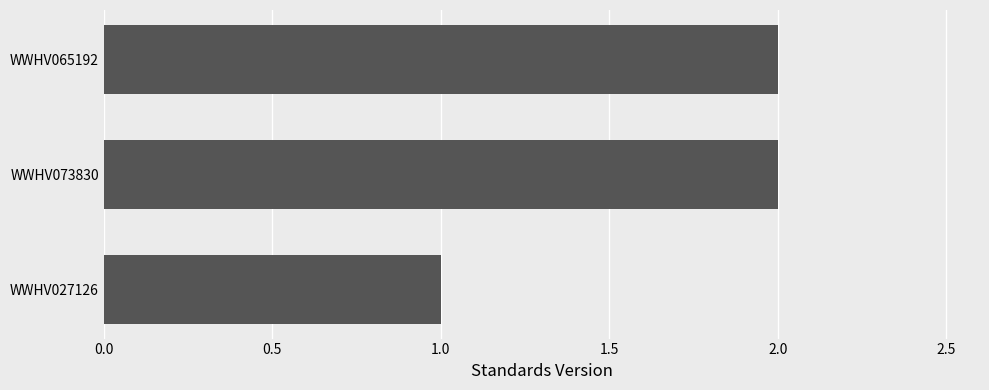

What is the greatest value displayed?

2